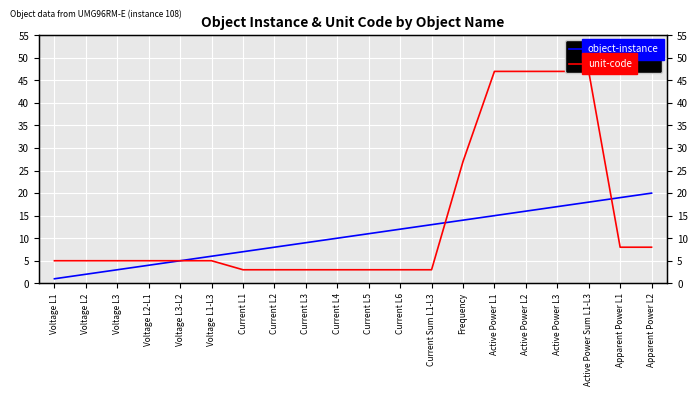

What is the difference between the maximum and minimum values in the unit-code series?

44